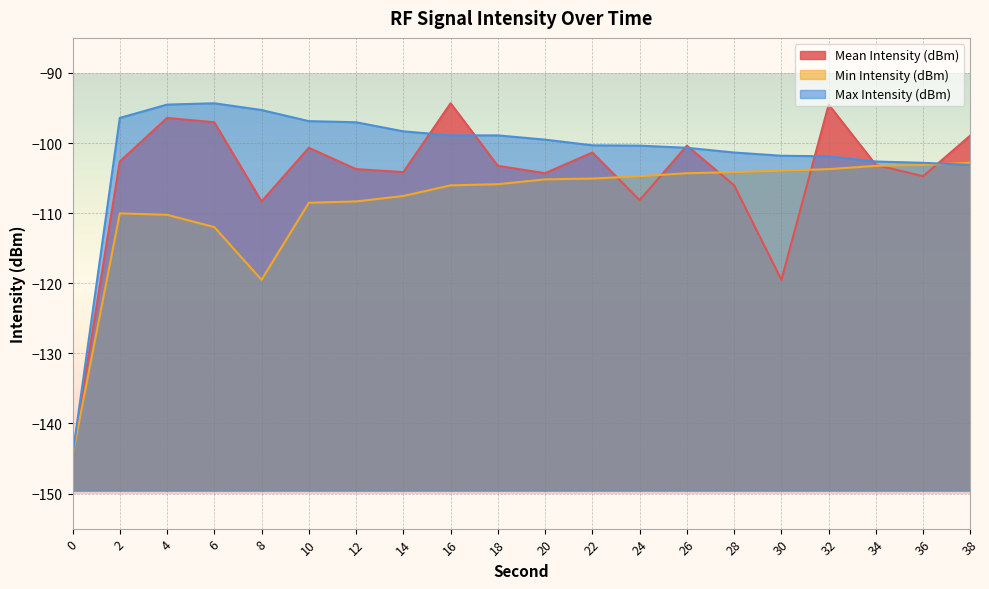

What is the difference between the maximum and minimum values in the Max Intensity (dBm) series?

50.2